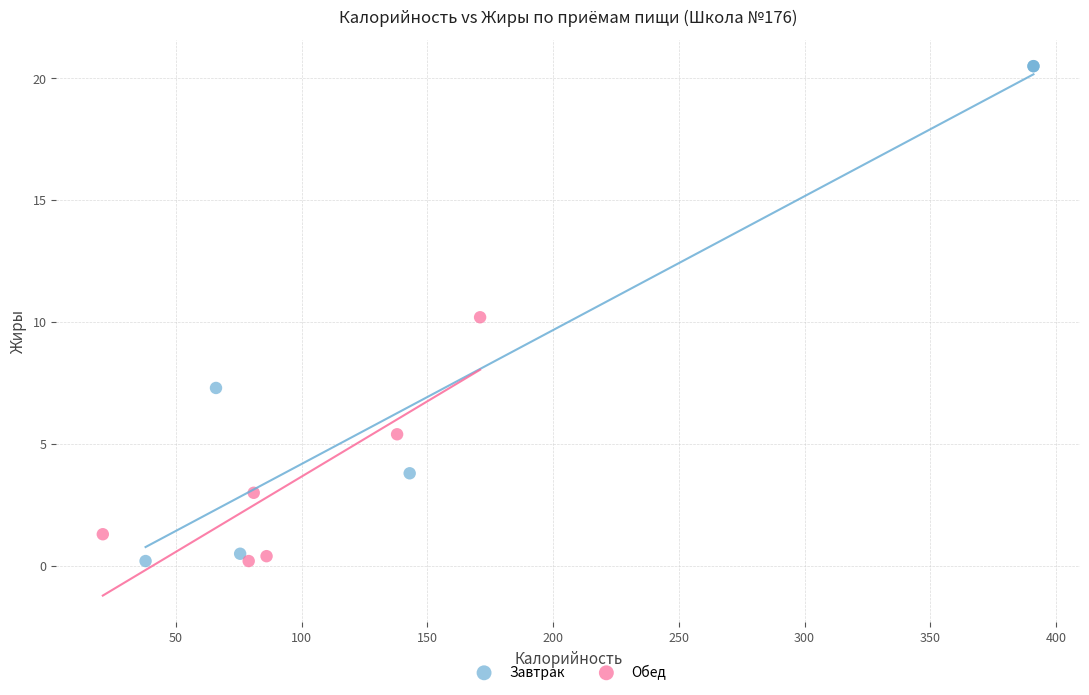

Which series has the largest Y range (max minus min)?

Завтрак